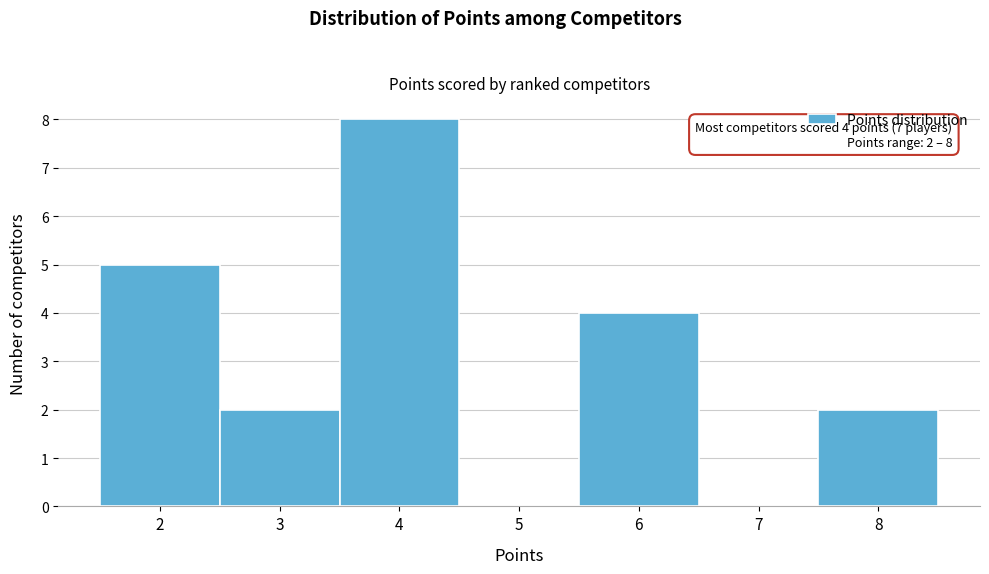

Which range on the x-axis has the tallest bar?

3.5 to 4.5